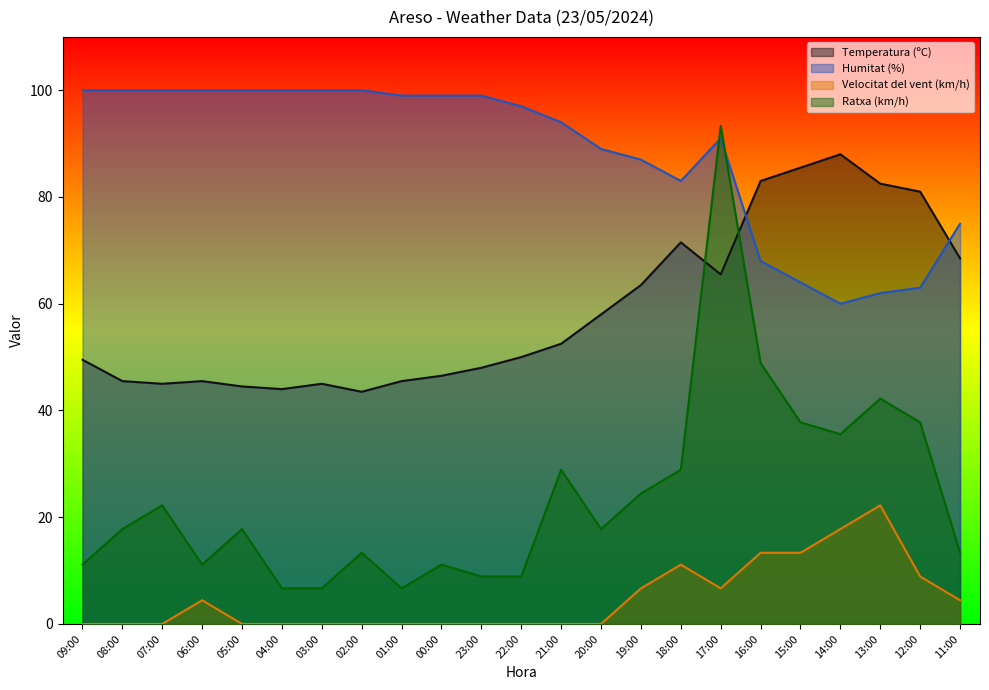

Read the Humitat (%) value at 22:00.

97.0